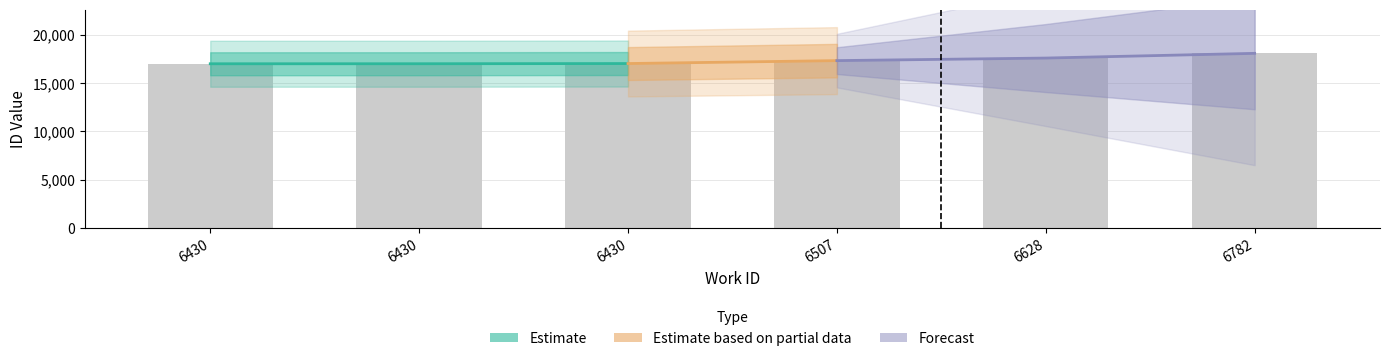

What is the ratio of the value at 6628 to the value at 6430?

1.0